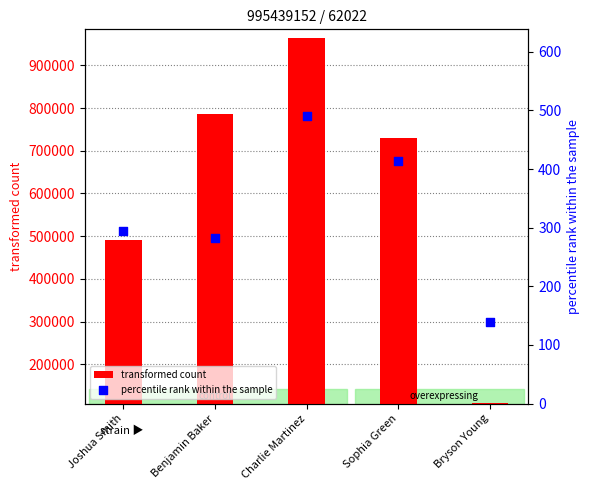

Which series has the largest Y range (max minus min)?

transformed count